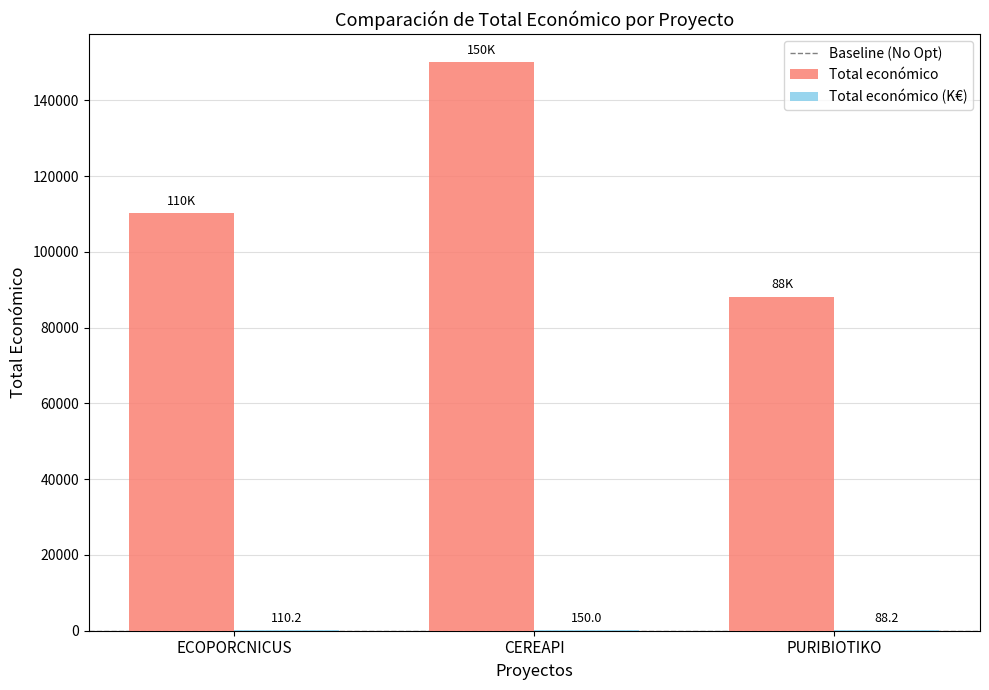

Which series has the largest total across all categories?

Total económico